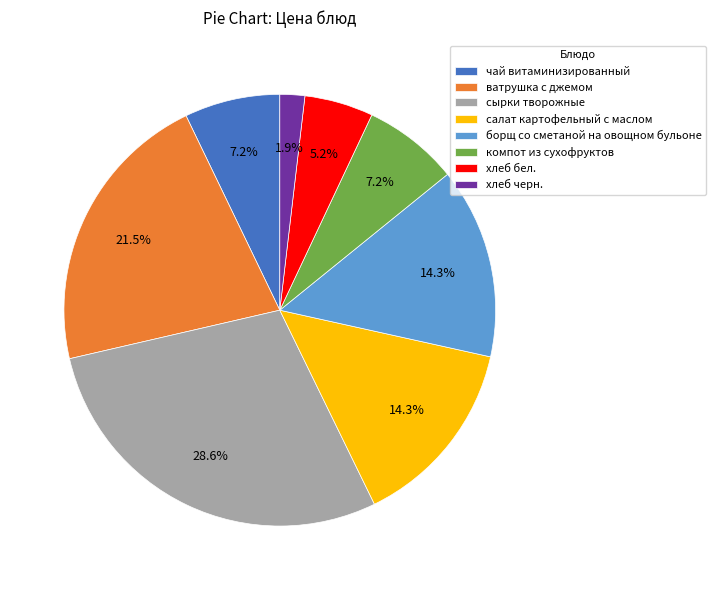

The чай витаминизированный slice represents 1% of the pie. True or false?

False